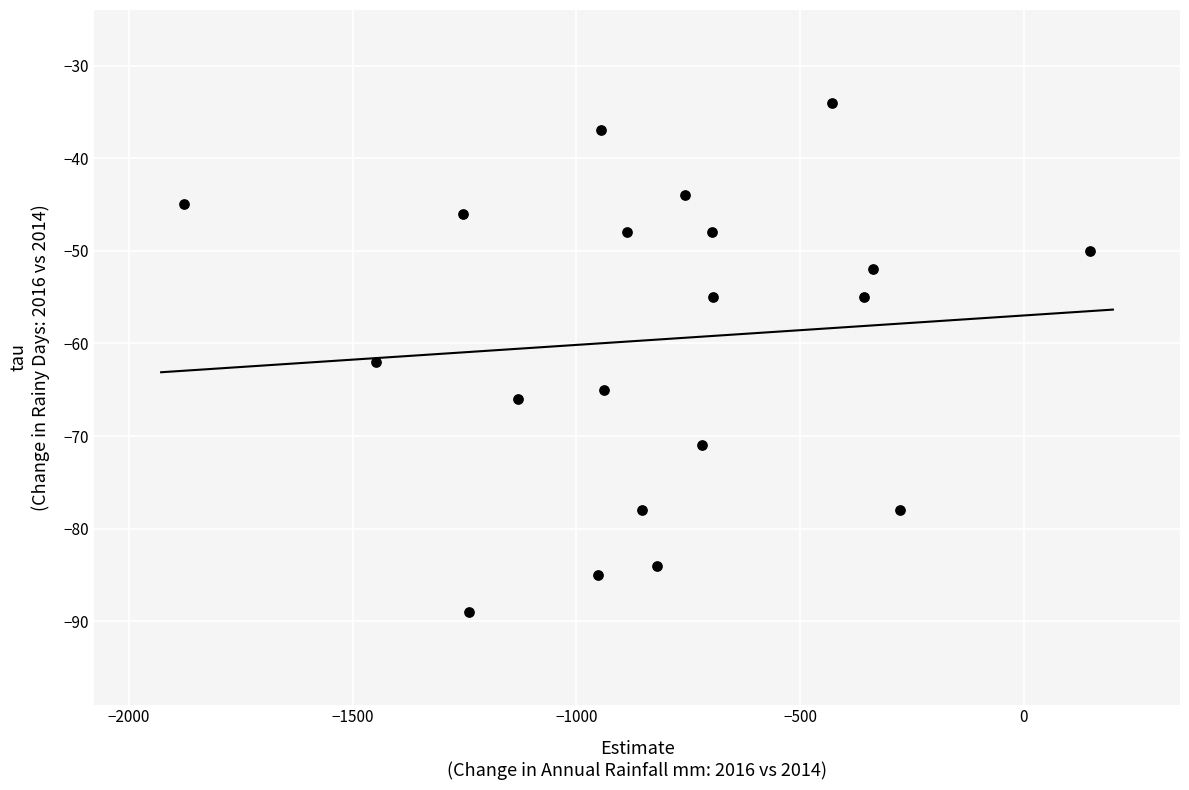

What is the range of Y values (max minus min)?

55